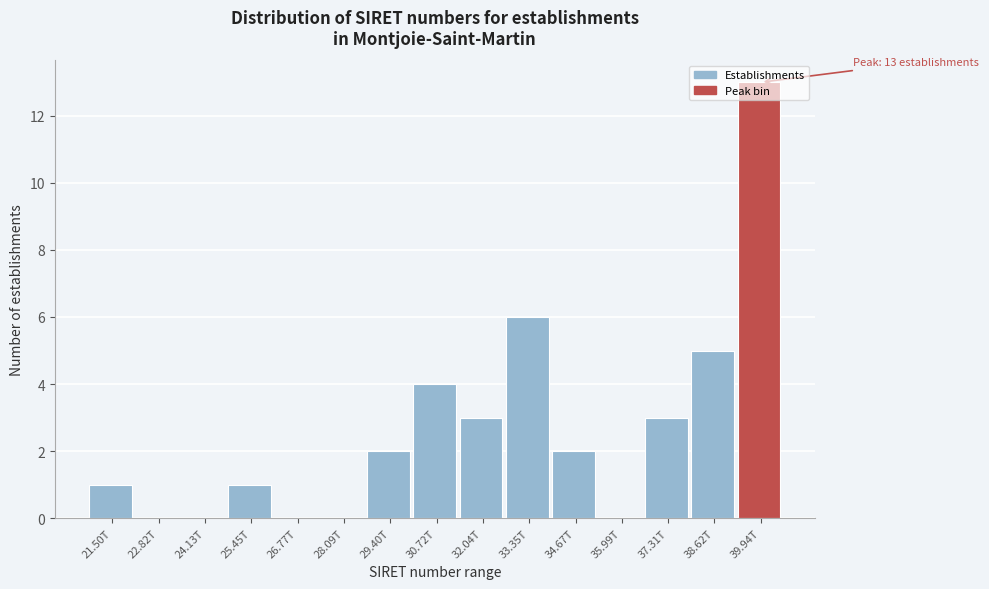

What is the sum of the values at 38.62T and 32.04T?

8